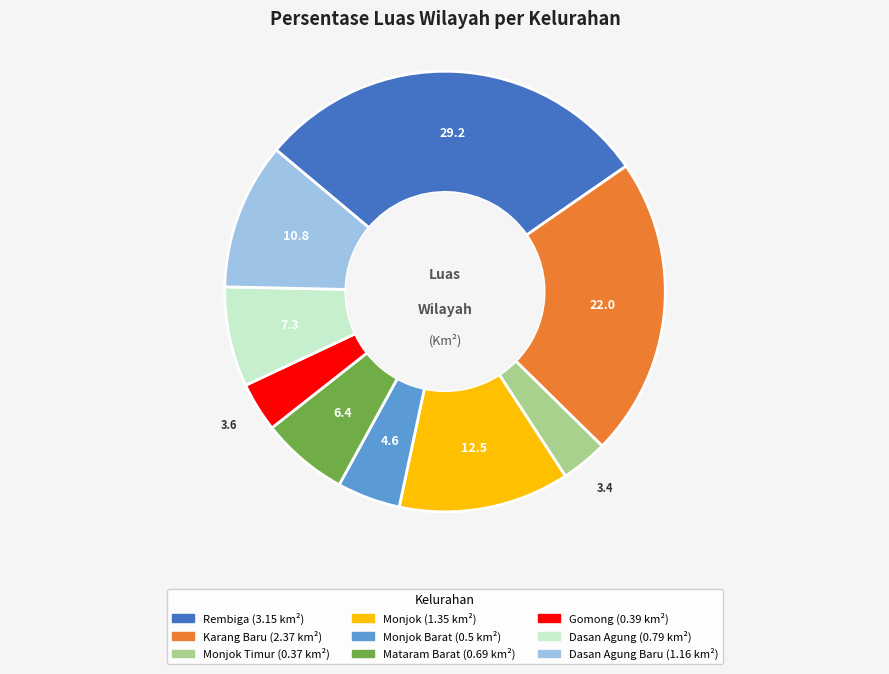

Is there any slice that represents more than half of the pie?

No